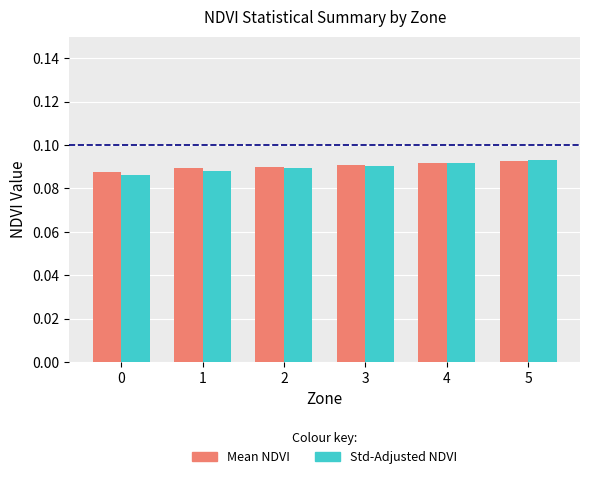

How many groups of bars are there?

6